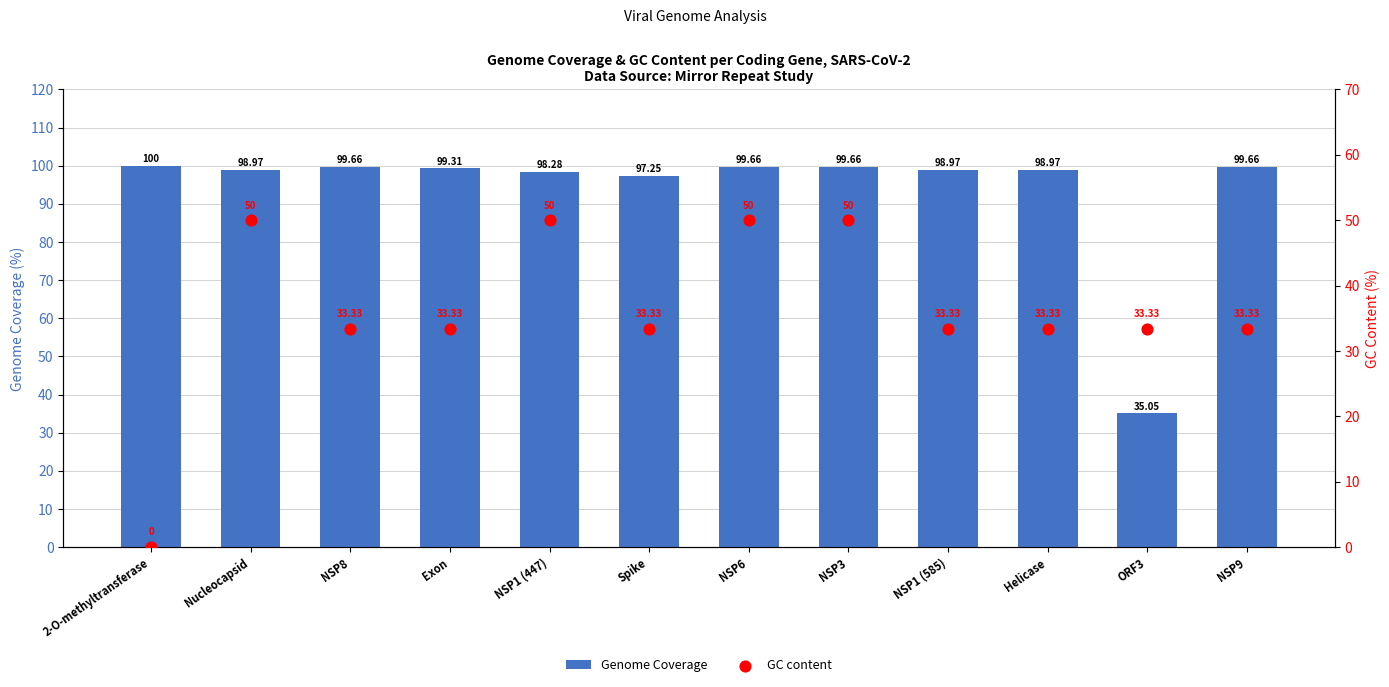

Which series has the largest total across all categories?

Genome Coverage